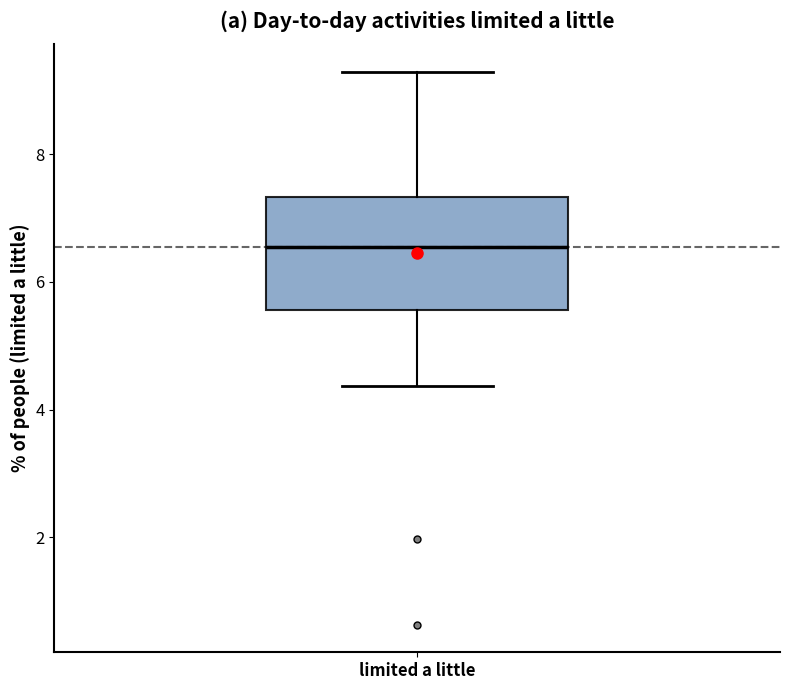

Where does the upper whisker of the box for limited a little end on the y-axis? The values are not printed on the chart, so give them approximately, as read against the axis.

9.2